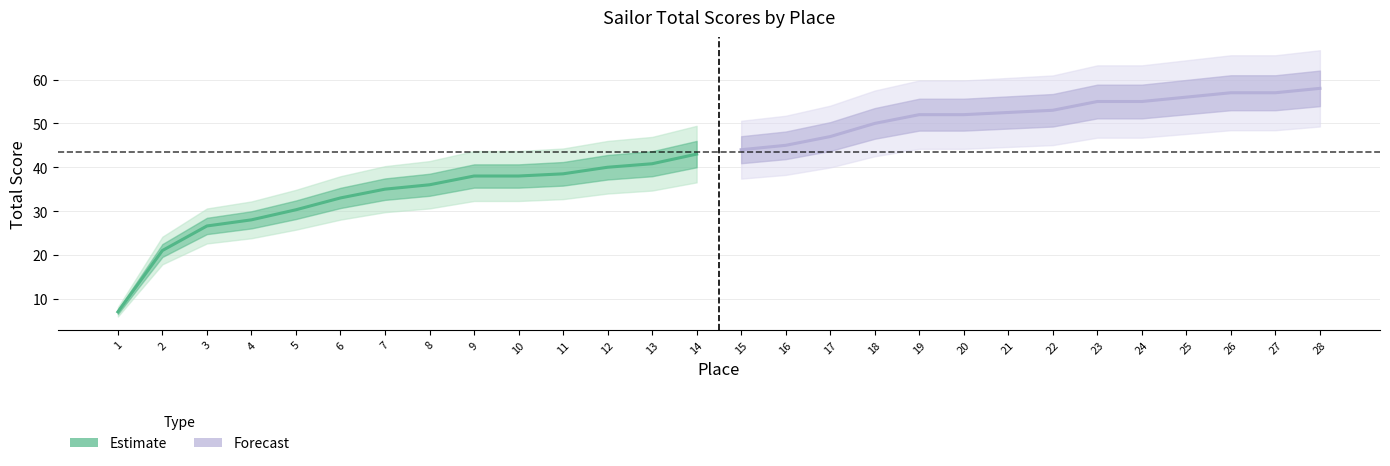

What is the lowest value of the Estimate series?

7.0